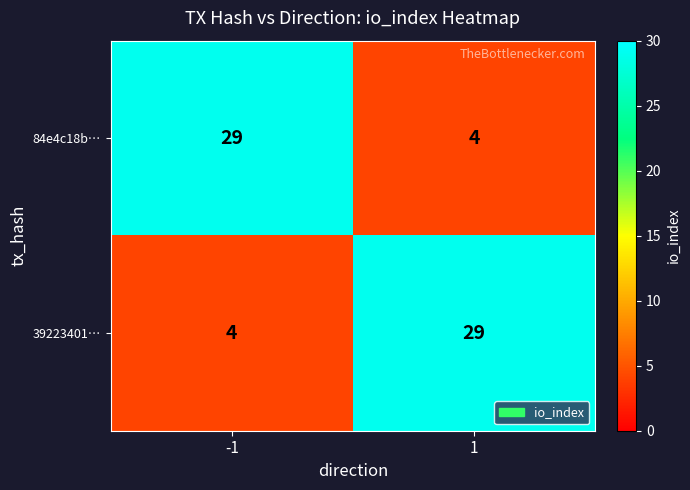

What is the total value across all series at 1?

33